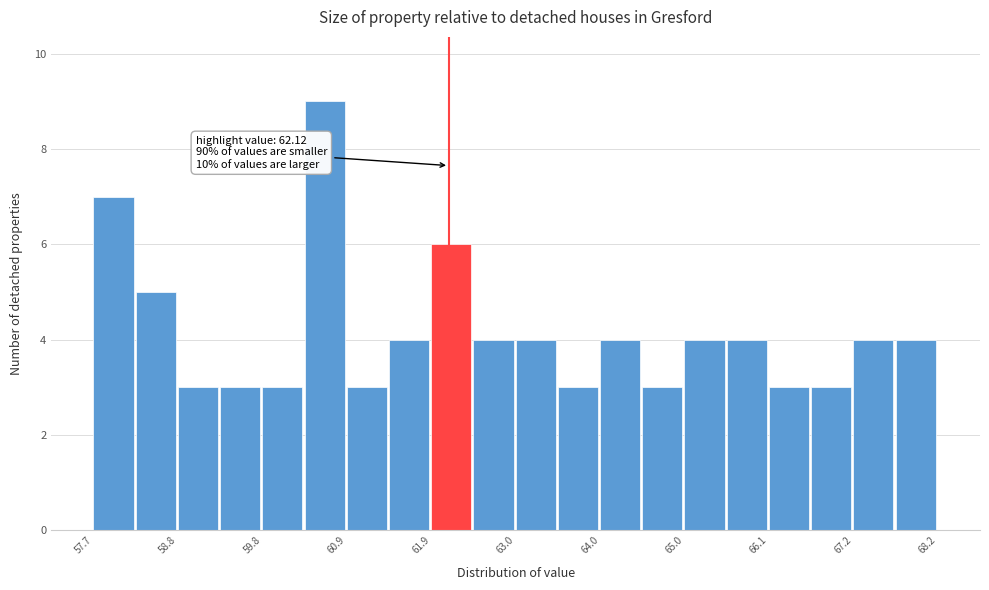

Around what value on the x-axis is the tallest bar? Give the approximate position of its centre, as read against the axis.

60.6